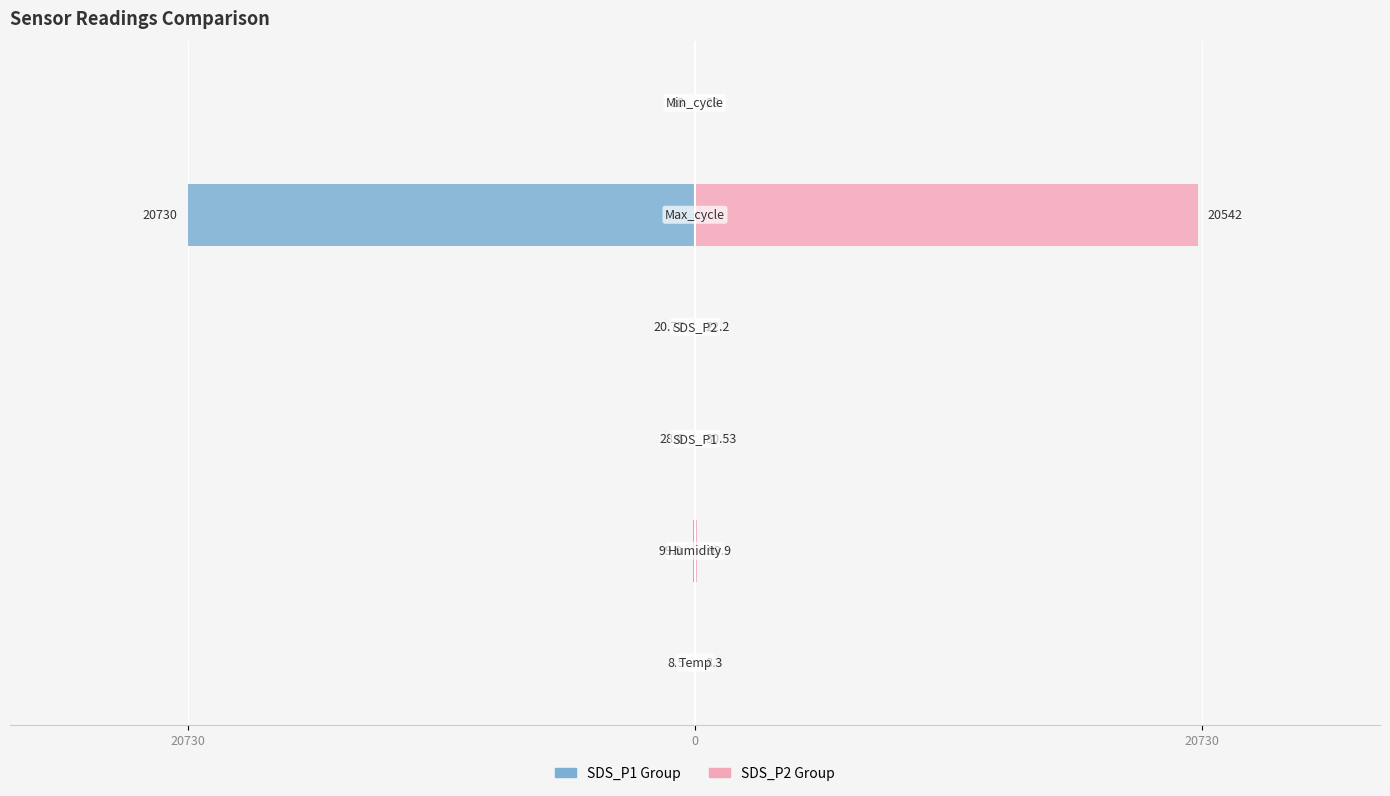

True or false: SDS_P1 Group has a value of -6.3 at 5.

False